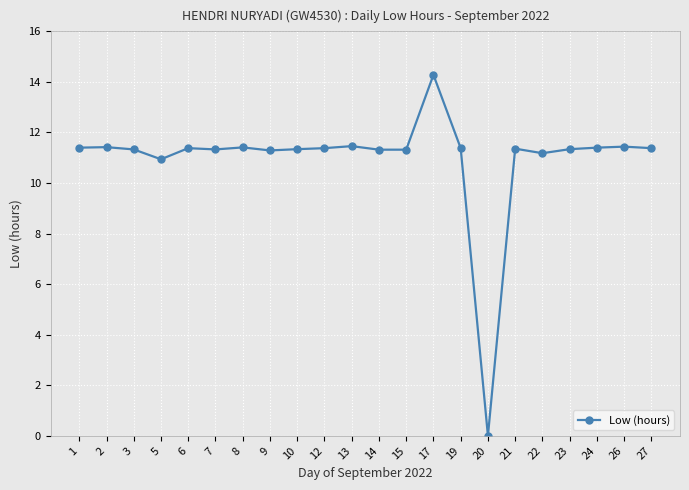

What is the sum of the values at 9 and 12?

22.7